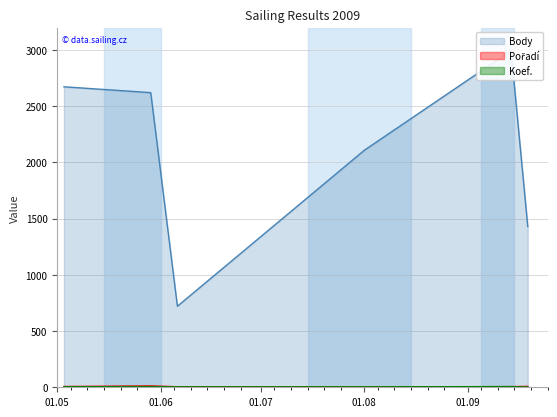

How many lines are shown in the chart?

3